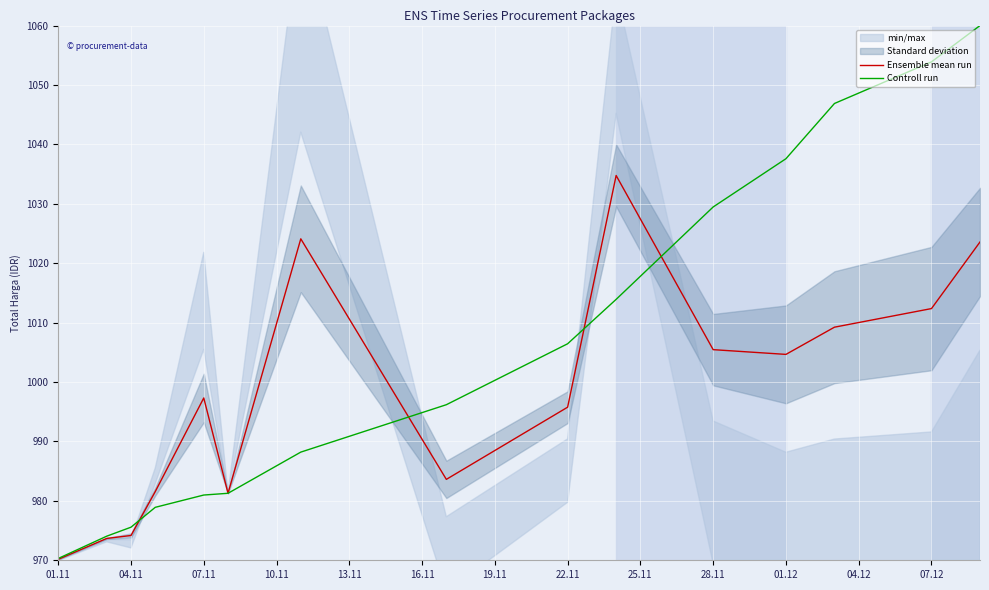

At how many categories does at least one series exceed 986?

10